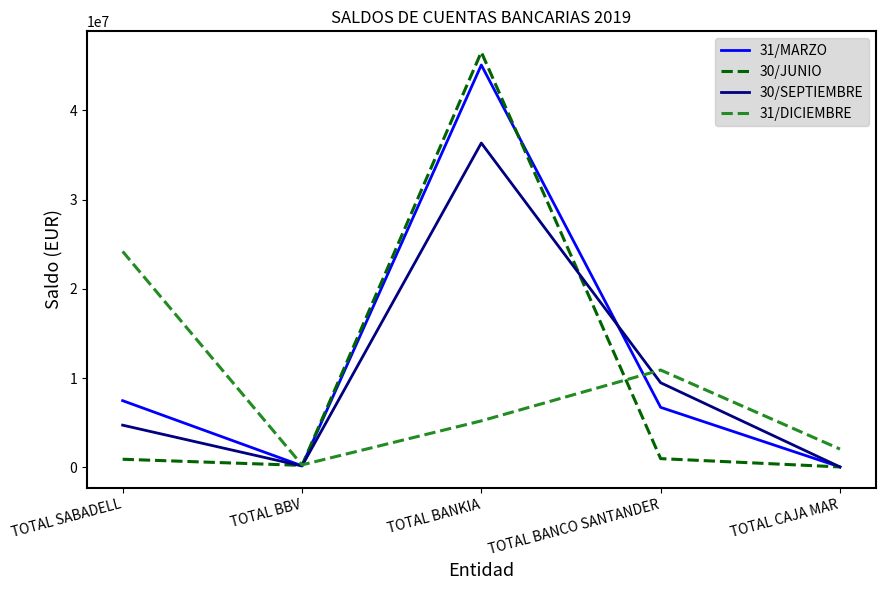

The 31/MARZO series shows 7468187.7 at TOTAL SABADELL. True or false?

True